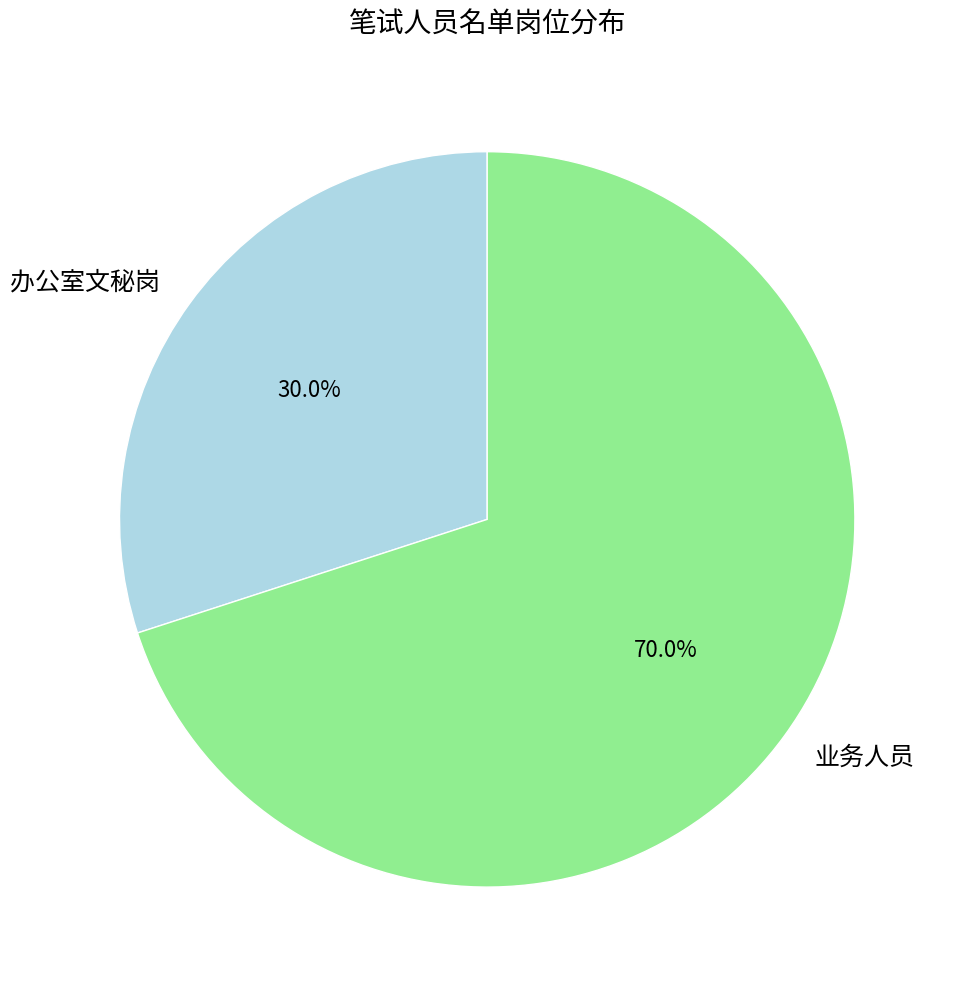

To the nearest percent, what is the average slice percentage?

50%